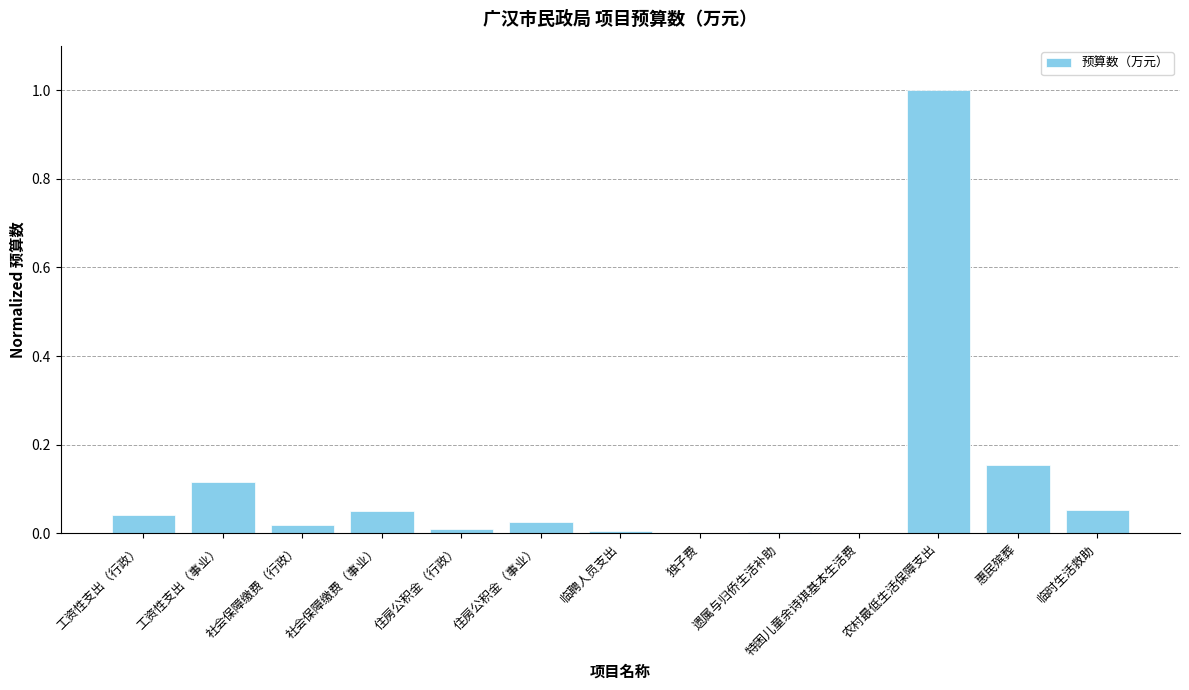

What is the maximum value shown in the chart?

1.0